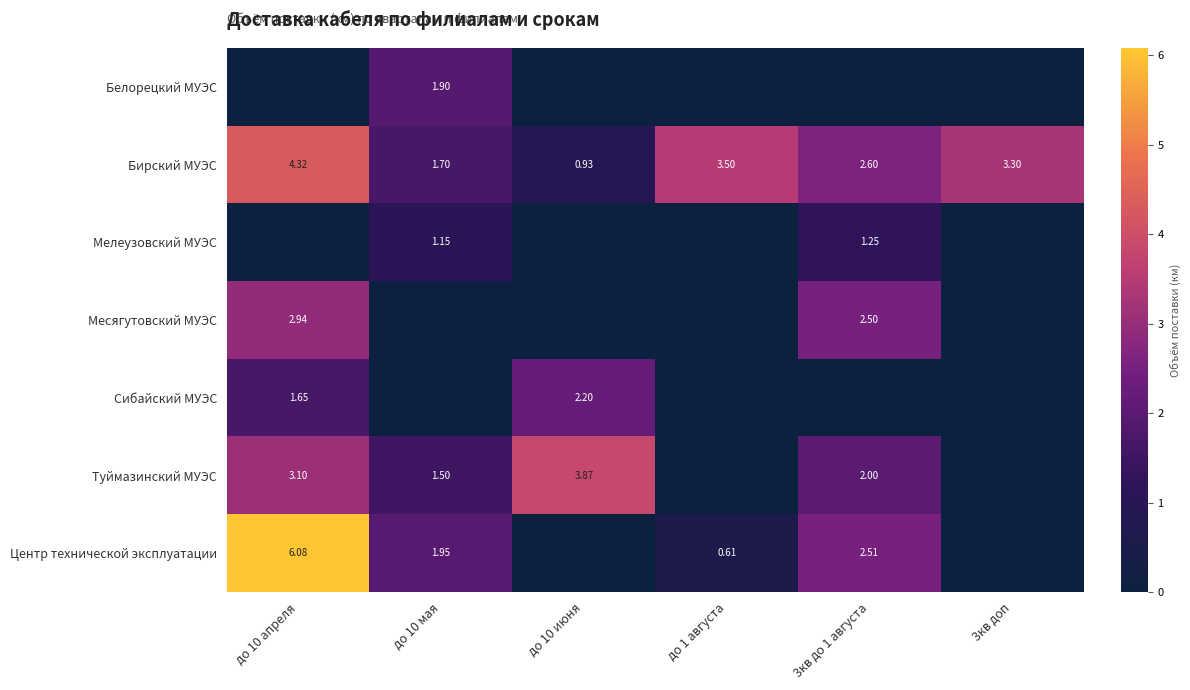

Count the number of categories in the chart.

6